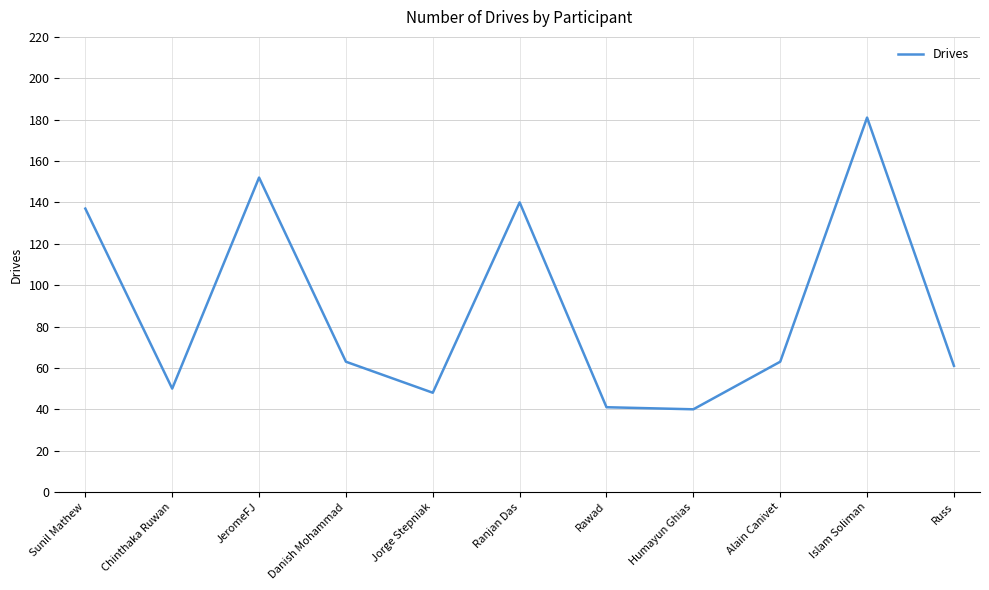

Where does the data first go above 63?

Sunil Mathew